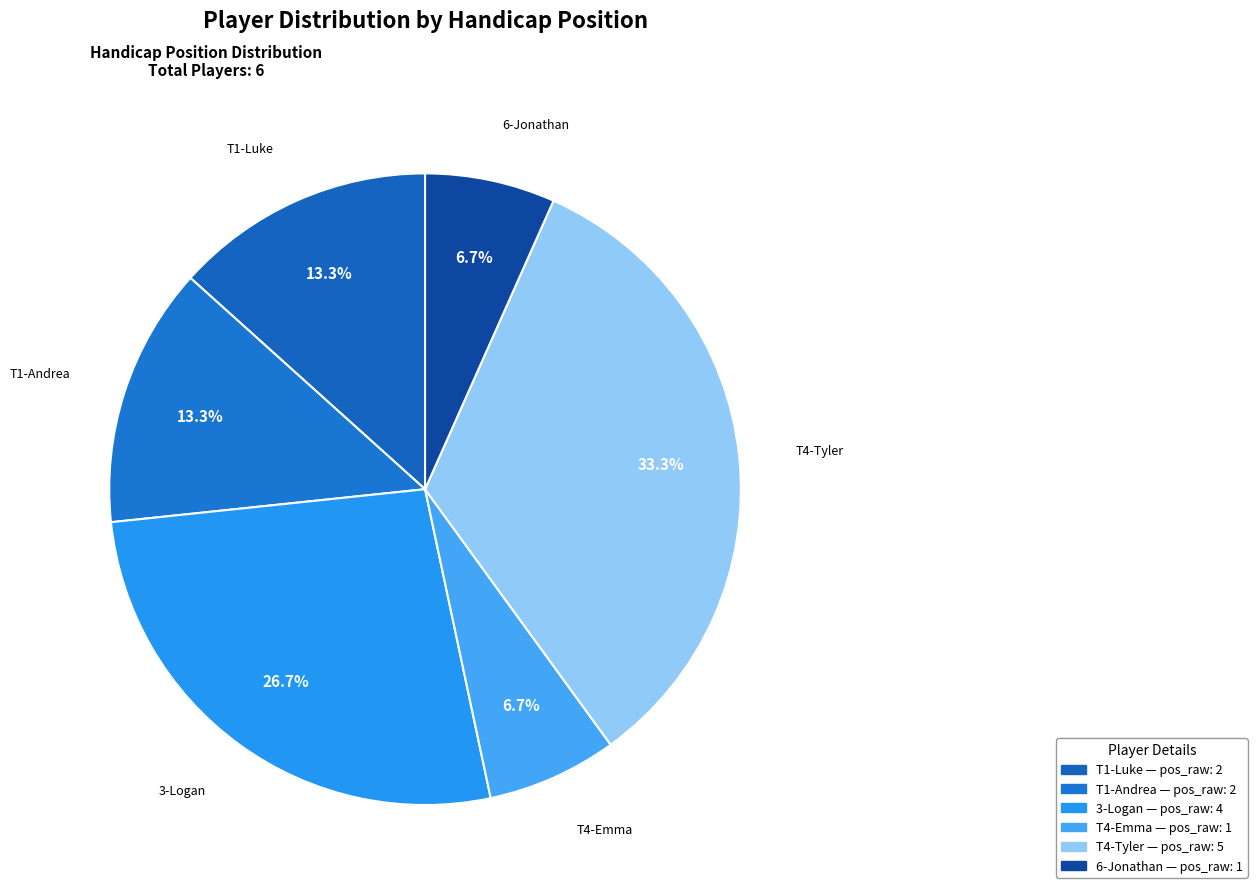

Count the number of slices in the pie.

6